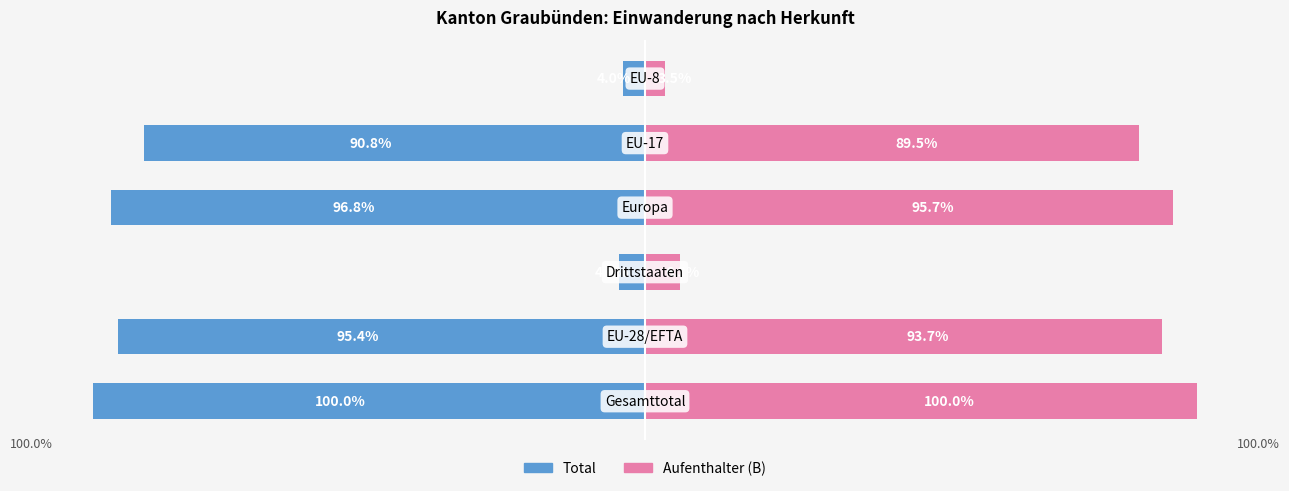

What is the sum of all Aufenthalter (B) values?

388.8